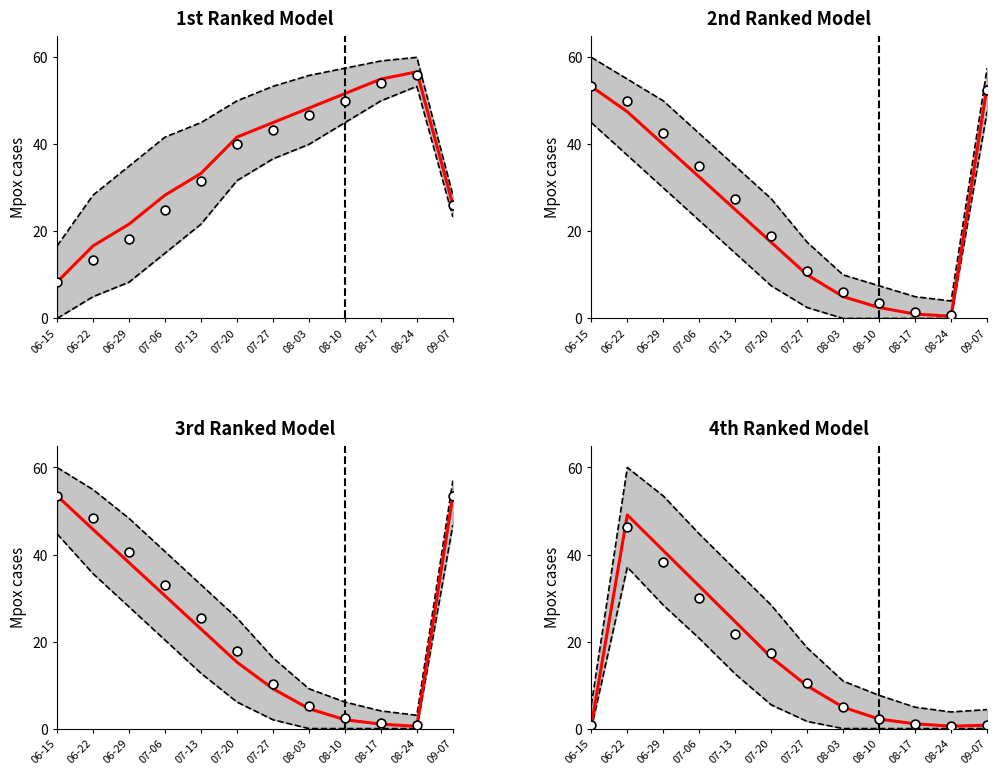

Which series has the largest total across all categories?

Model